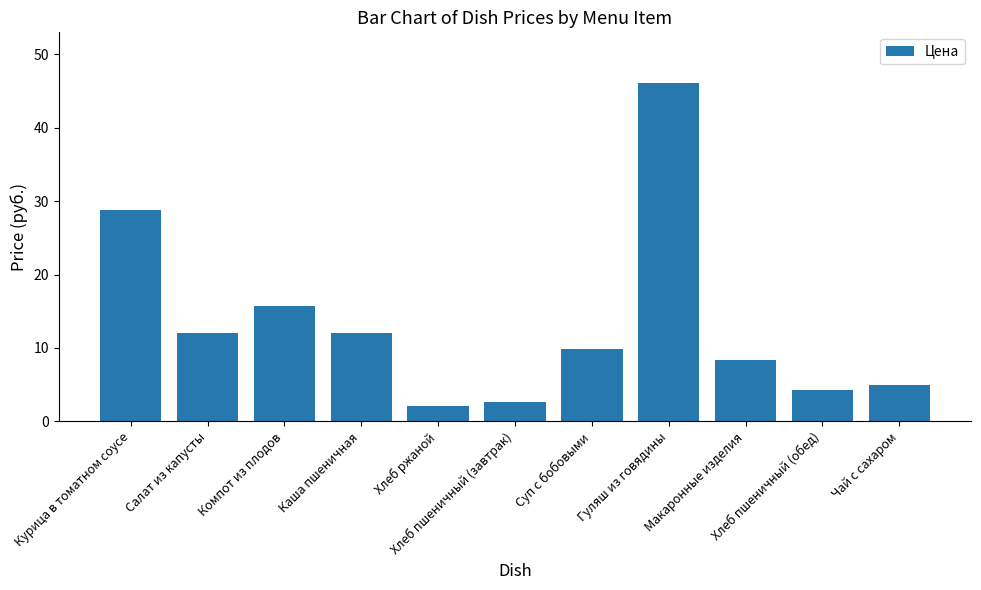

Approximately how many times larger is the value at Каша пшеничная compared to Курица в томатном соусе?

0.4